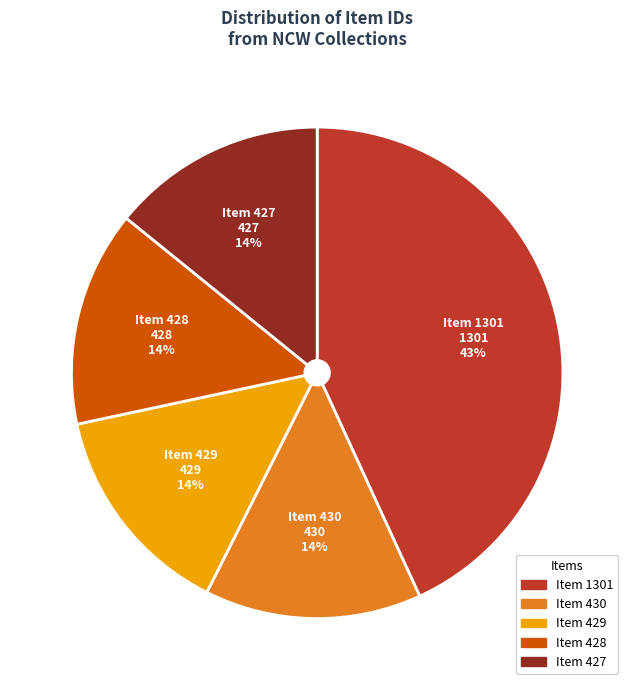

What is the ratio of the value at Item 427 to the value at Item 428?

1.0